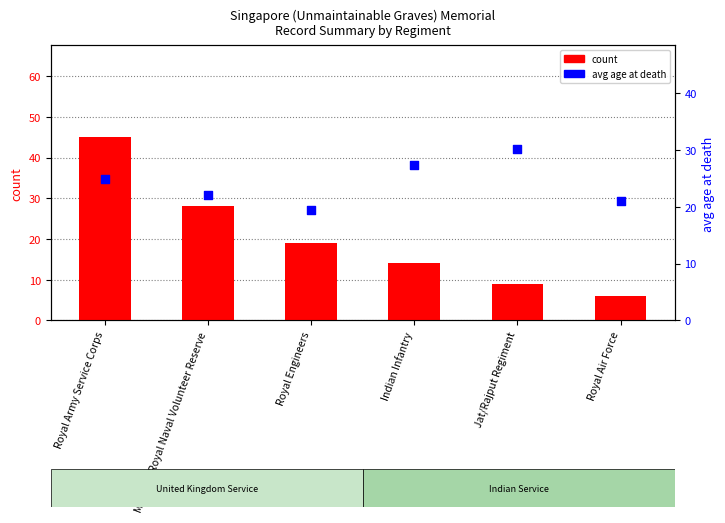

At which category is the sum across all series the highest?

Royal Army Service Corps